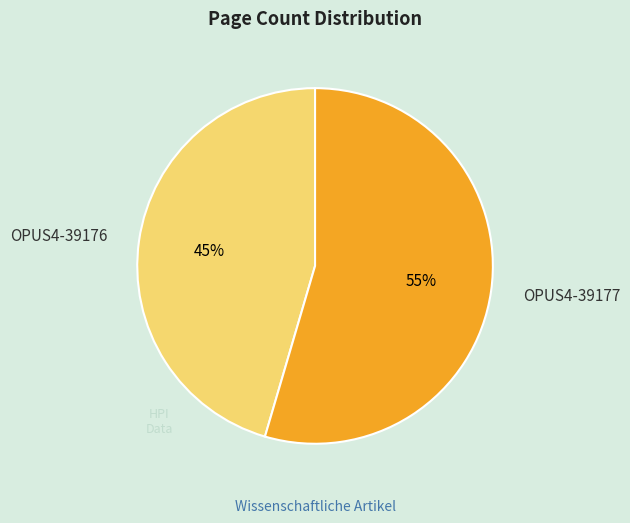

What is the smallest slice in the pie chart?

OPUS4-39176